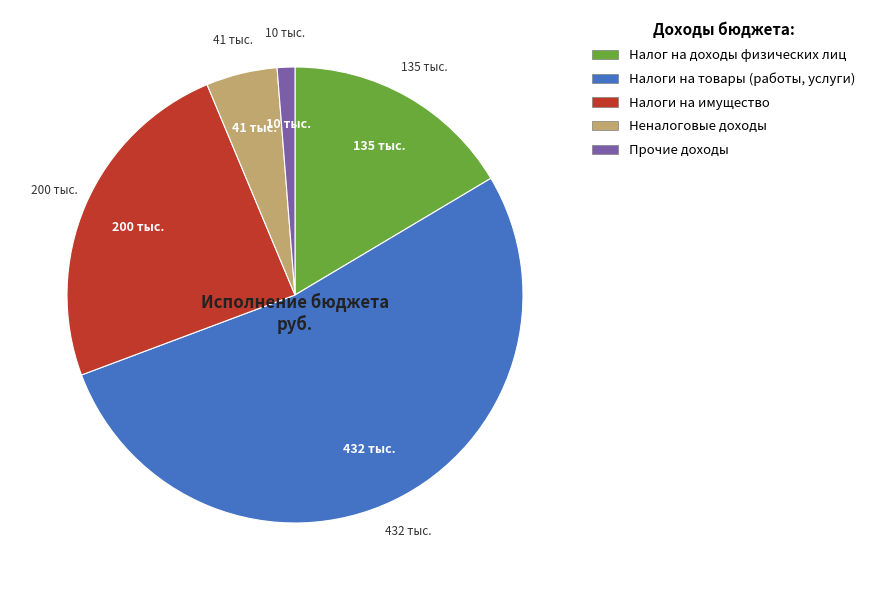

What is the majority slice?

Налоги на товары (работы, услуги)